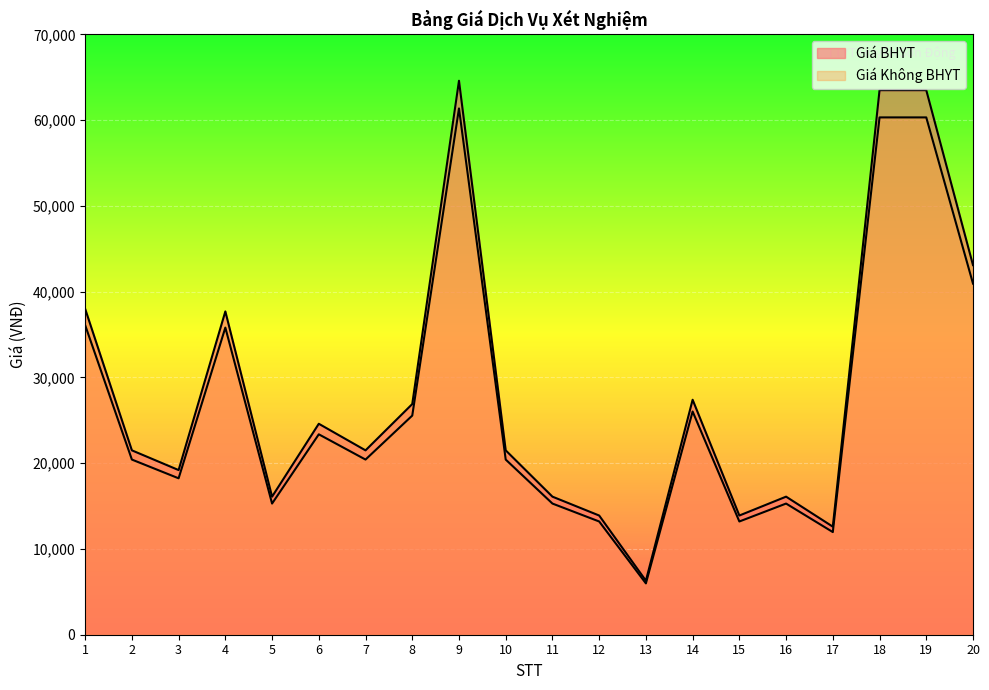

Rank the categories by Giá Không BHYT value from highest to lowest.

9, 18, 19, 20, 1, 4, 14, 8, 6, 2, 7, 10, 3, 5, 11, 16, 12, 15, 17, 13